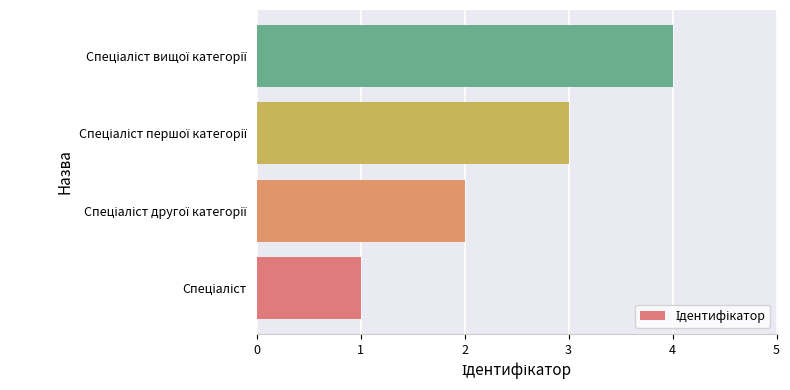

What is the sum of all values?

10